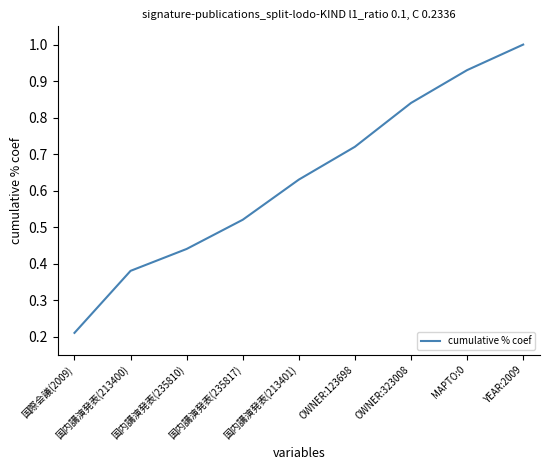

What is the difference between the values at YEAR:2009 and OWNER:123698?

0.3